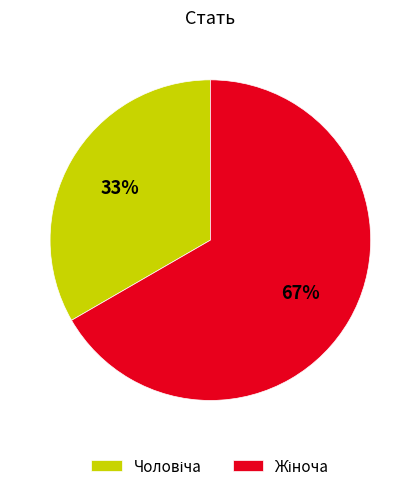

To the nearest percent, what is the average slice percentage?

50%